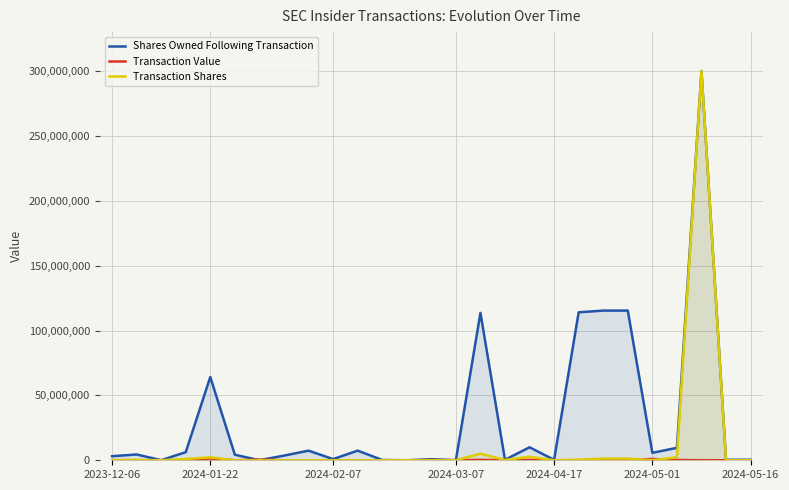

What is the difference between the highest and lowest values at 2024-04-17?

343980